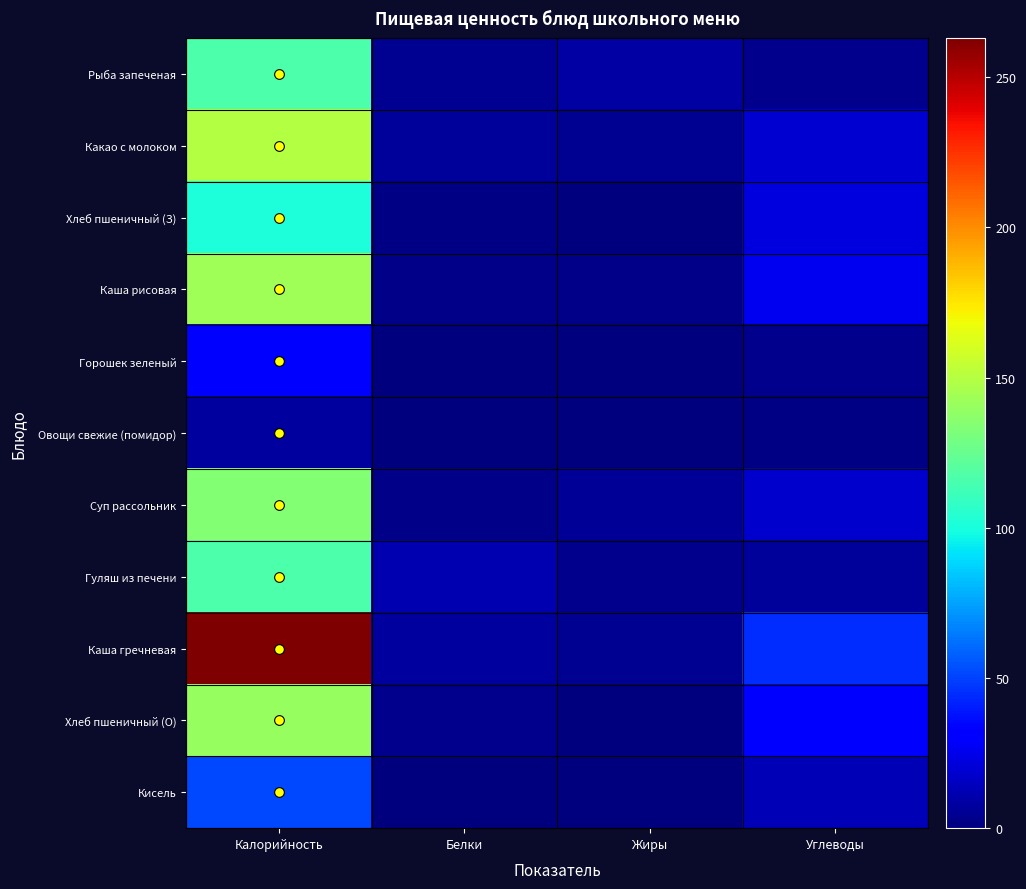

Between Жиры and Углеводы, which is larger?

Жиры